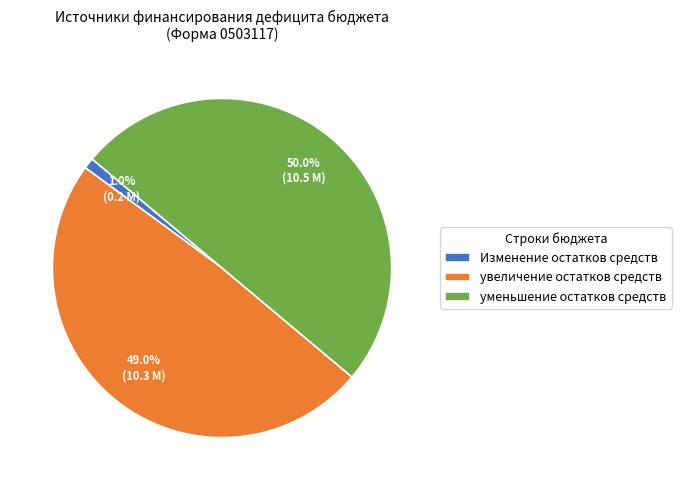

To the nearest percent, what percentage of the pie is Изменение остатков средств?

1%